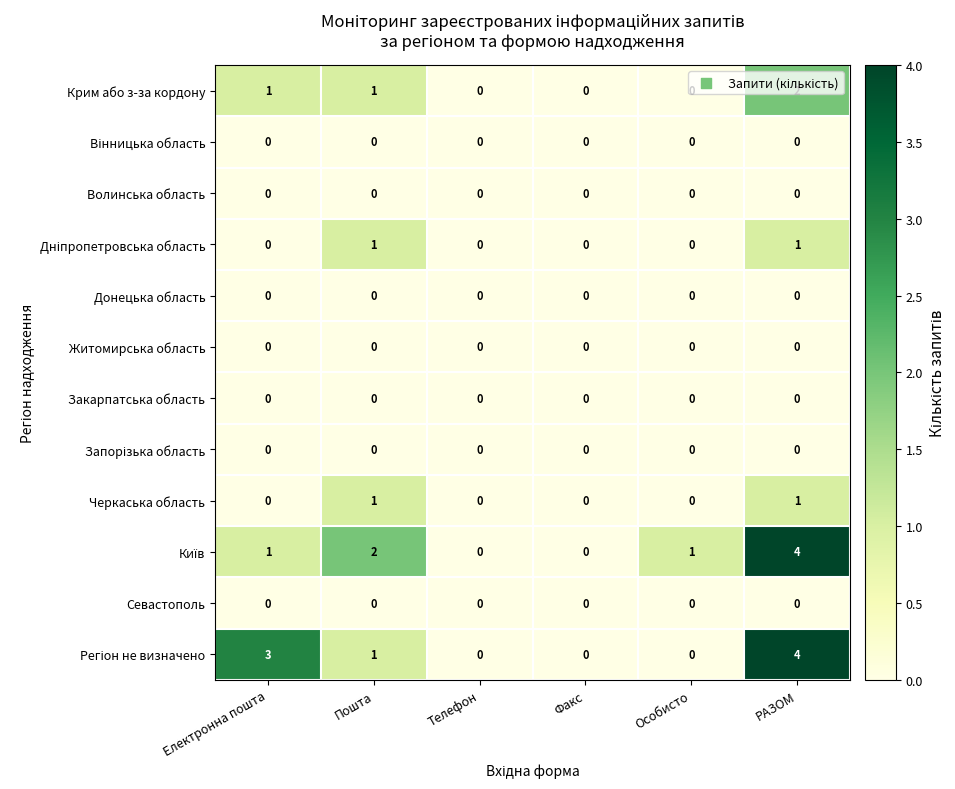

What is the greatest value displayed?

4